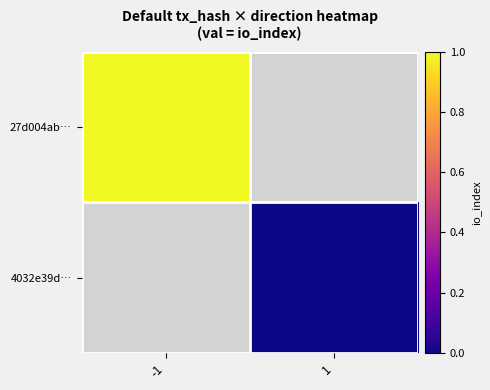

How many data points does each series have?

2